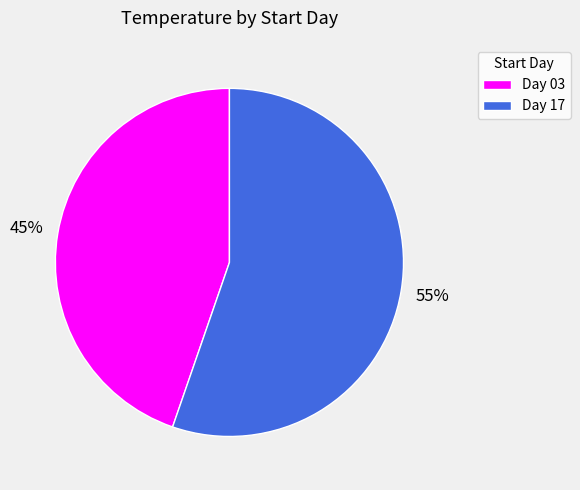

Is it true that Day 03 is 45% of the pie?

True